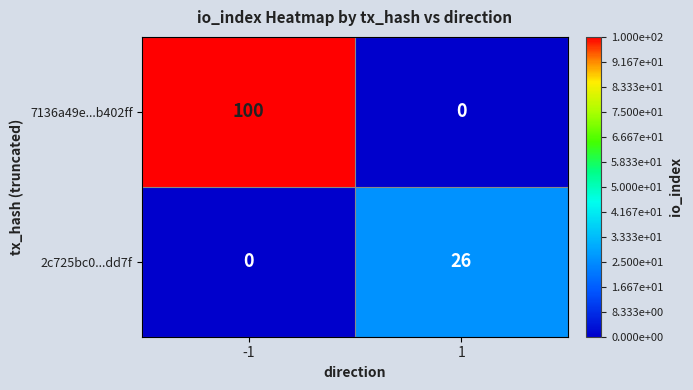

Reading right to left, extract all data points from this chart.

7136a49e...b402ff: 1=0	-1=100
2c725bc0...dd7f: 1=26	-1=0